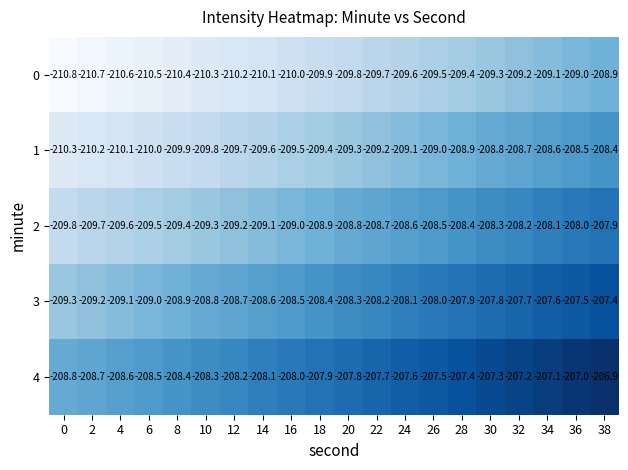

The value of 1 at 14 is -76.3. True or false?

False